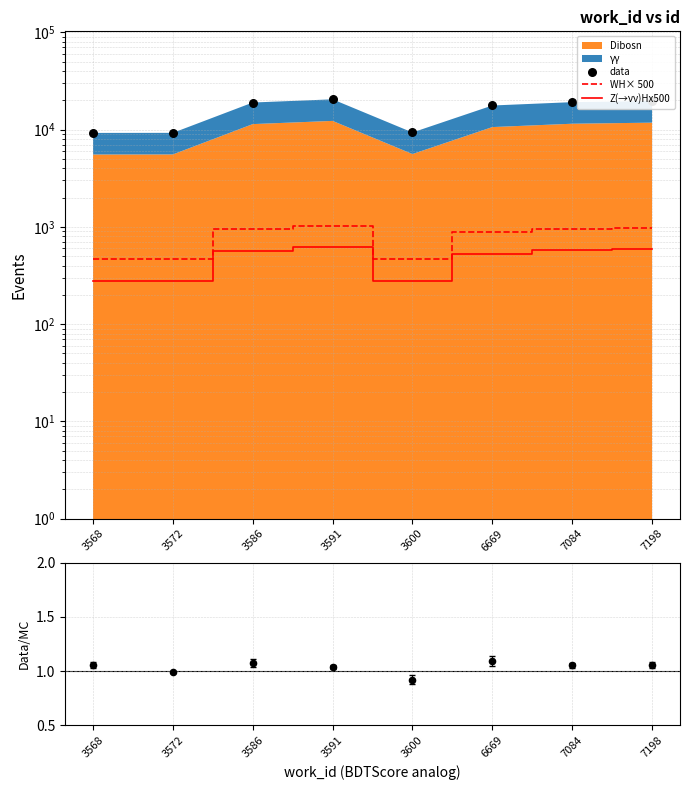

Which series has the largest total across all categories?

data